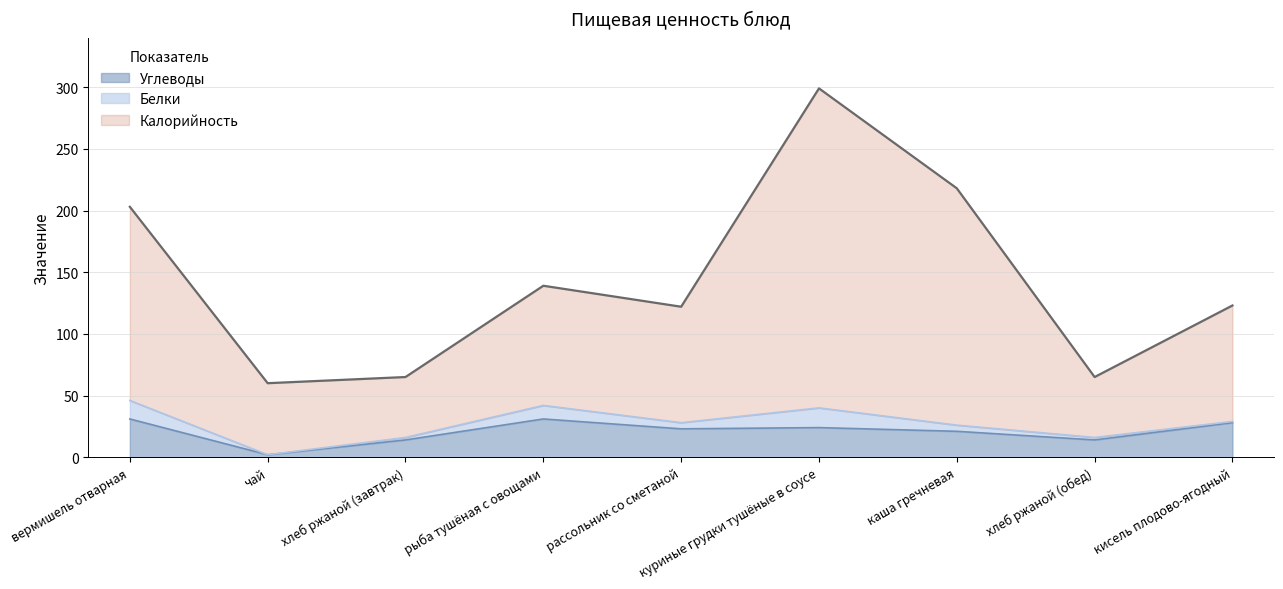

What is the maximum value for Углеводы?

31